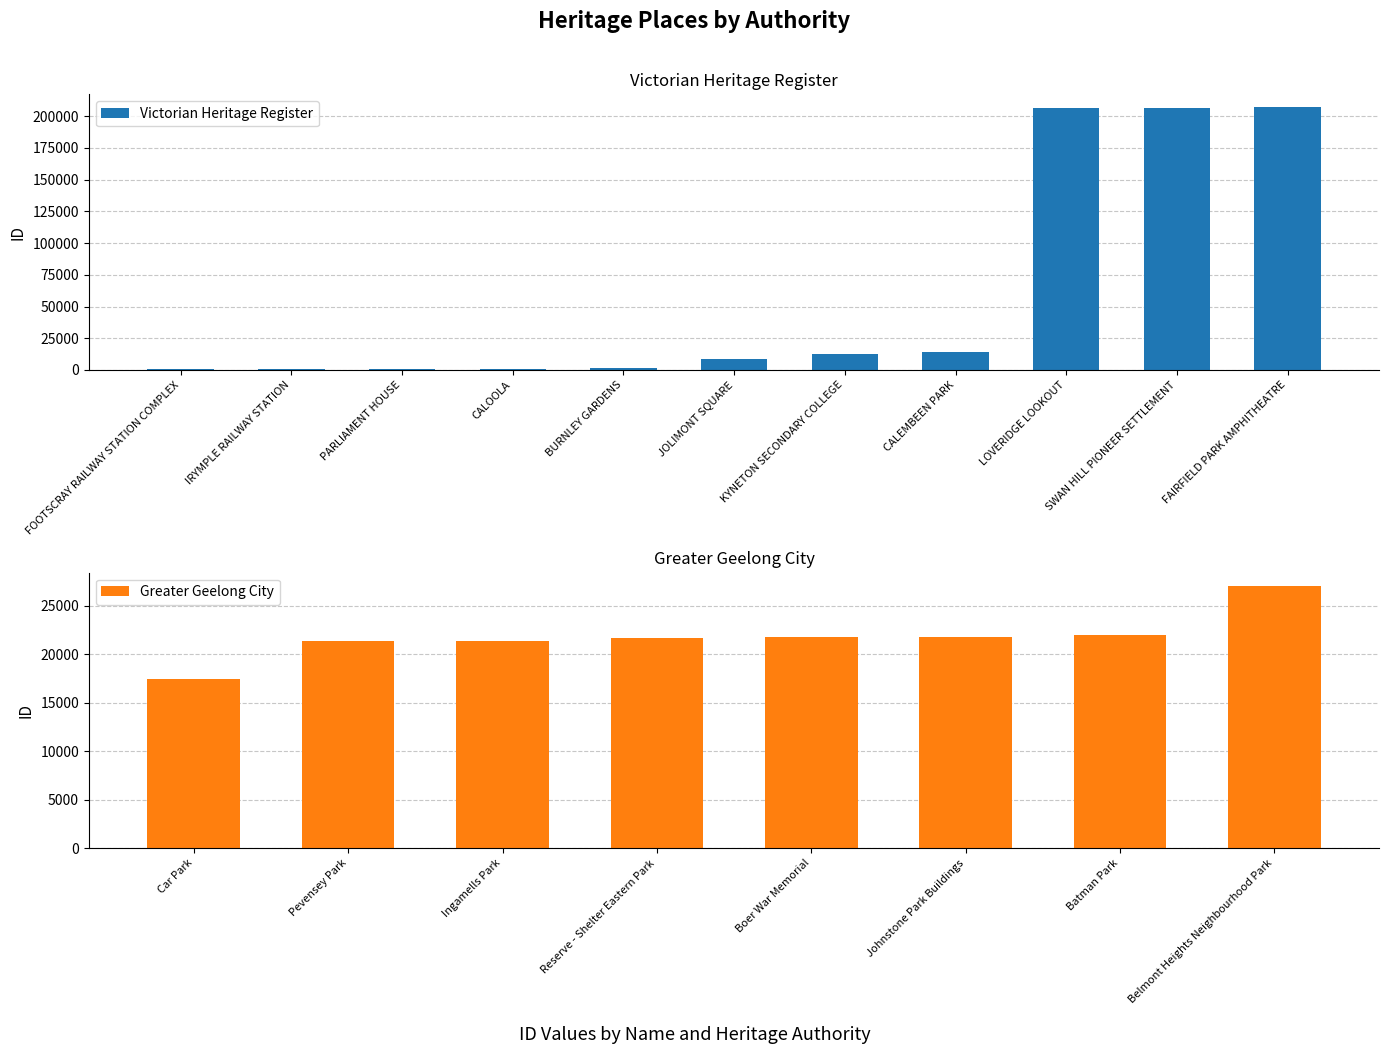

Where is the data nearest to the value 103721?

CALEMBEEN PARK